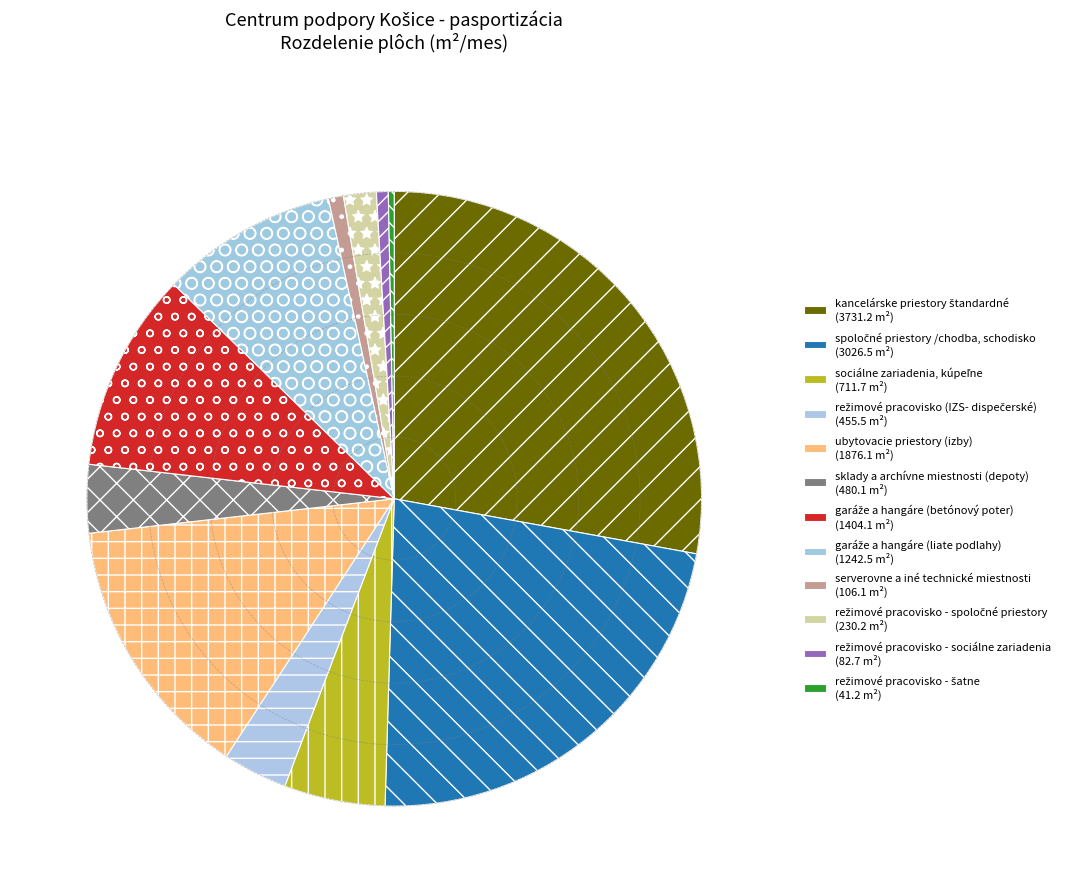

What is the largest slice in the pie chart?

kancelárske priestory štandardné